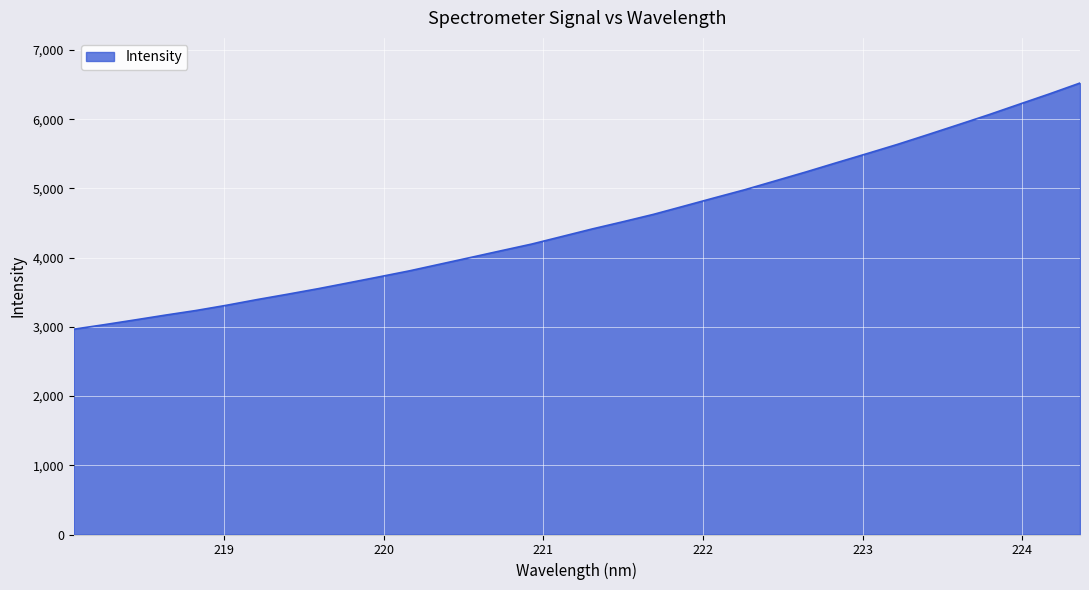

What is the minimum value shown in the chart?

2966.7